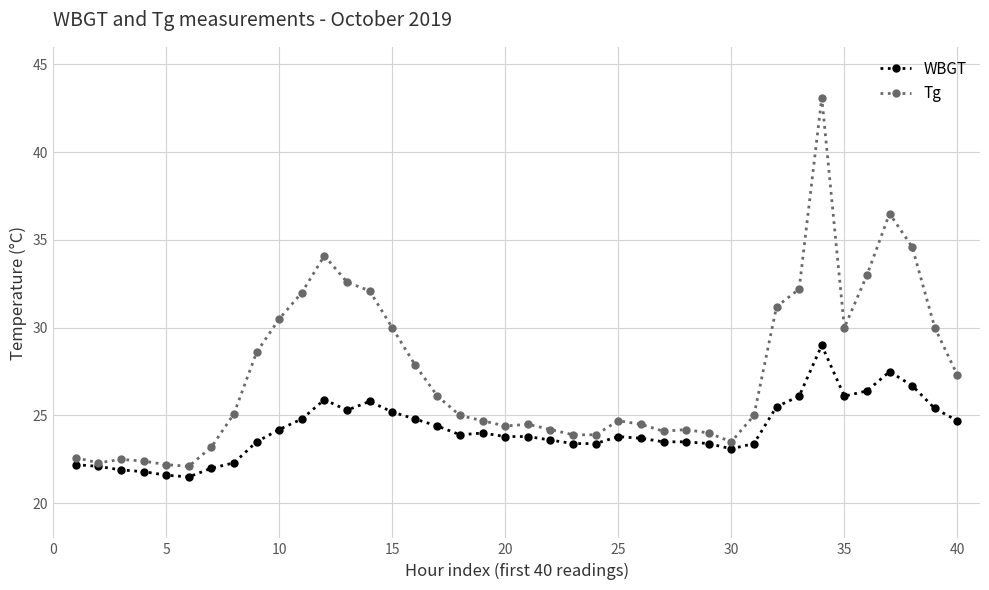

What is the minimum value shown in the chart?

21.5